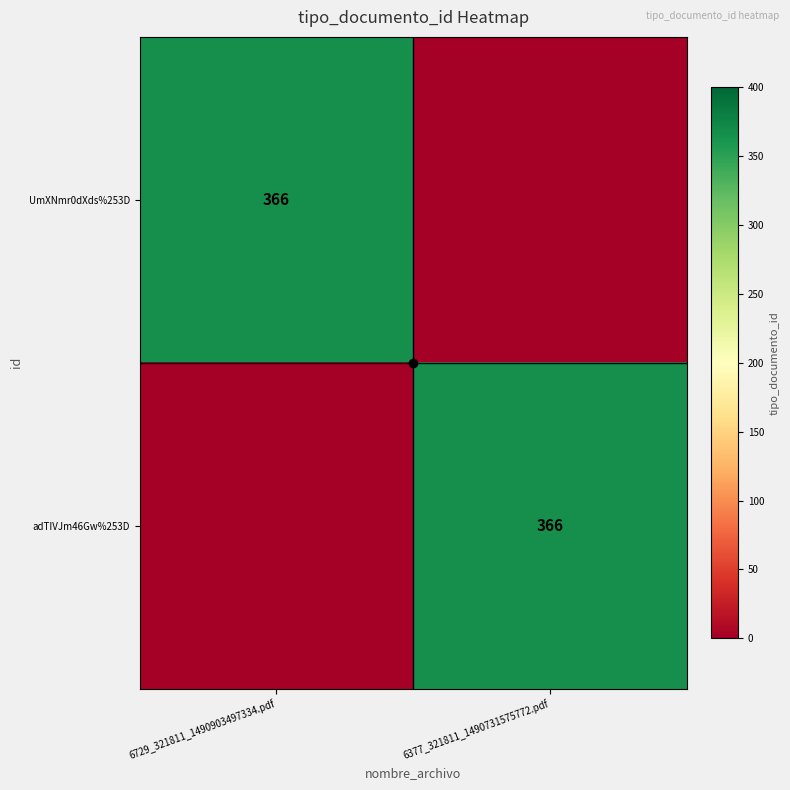

Where is UmXNmr0dXds%253D nearest to the value 183?

6729_321811_1490903497334.pdf